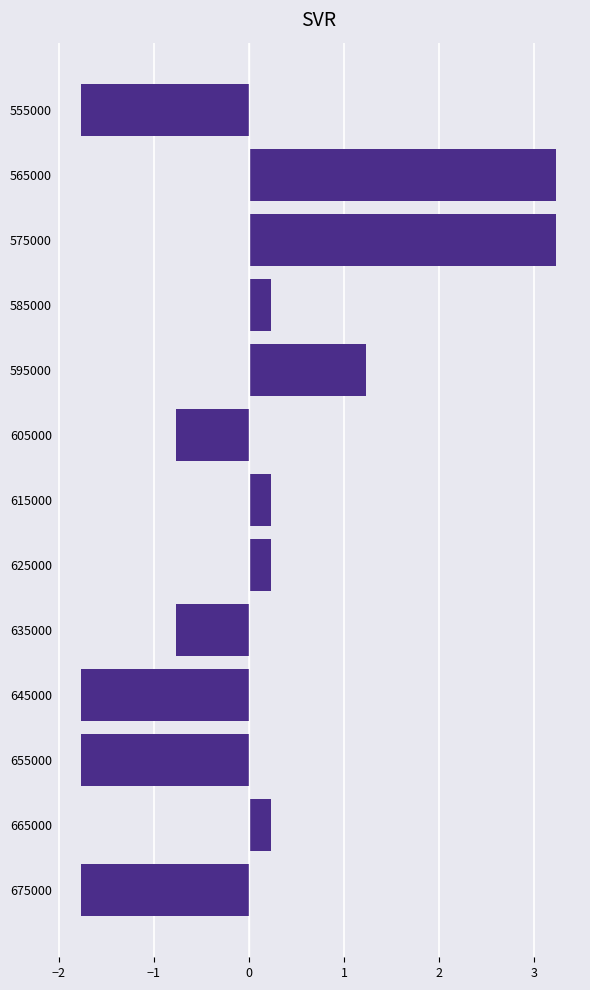

Count the number of data series in this chart.

1